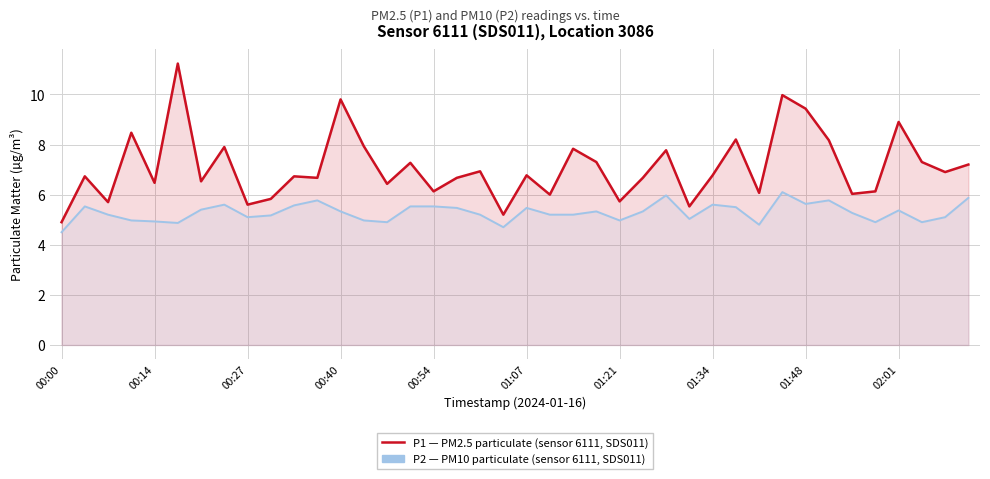

Count the number of categories in the chart.

40